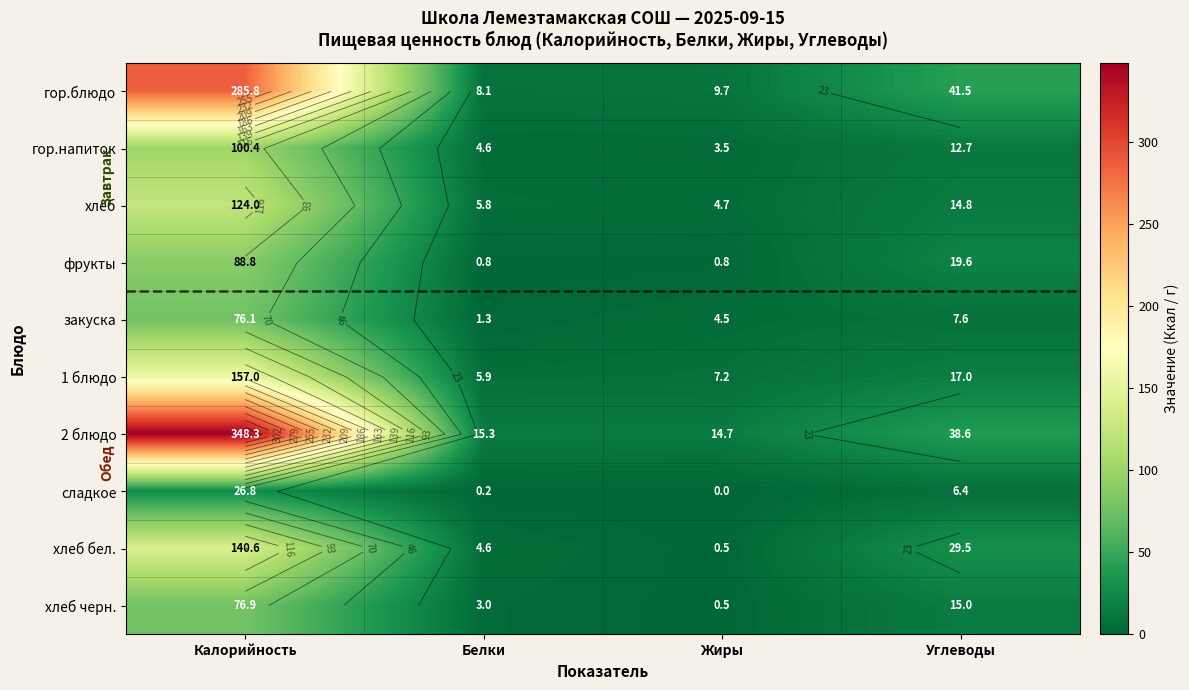

Which series changed the most between Калорийность and Углеводы?

2 блюдо